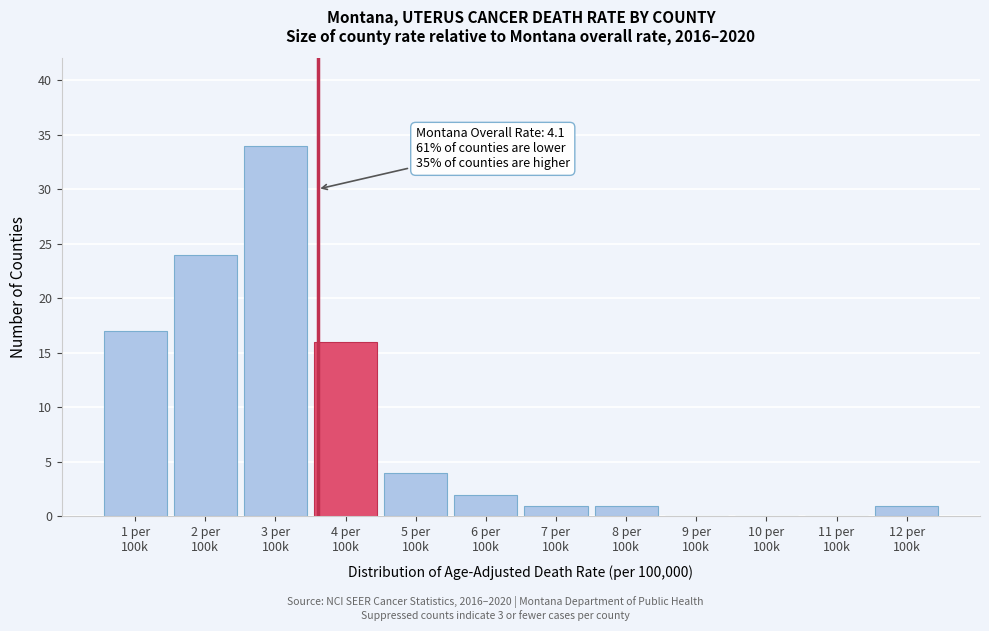

What is the sum of all values?

100